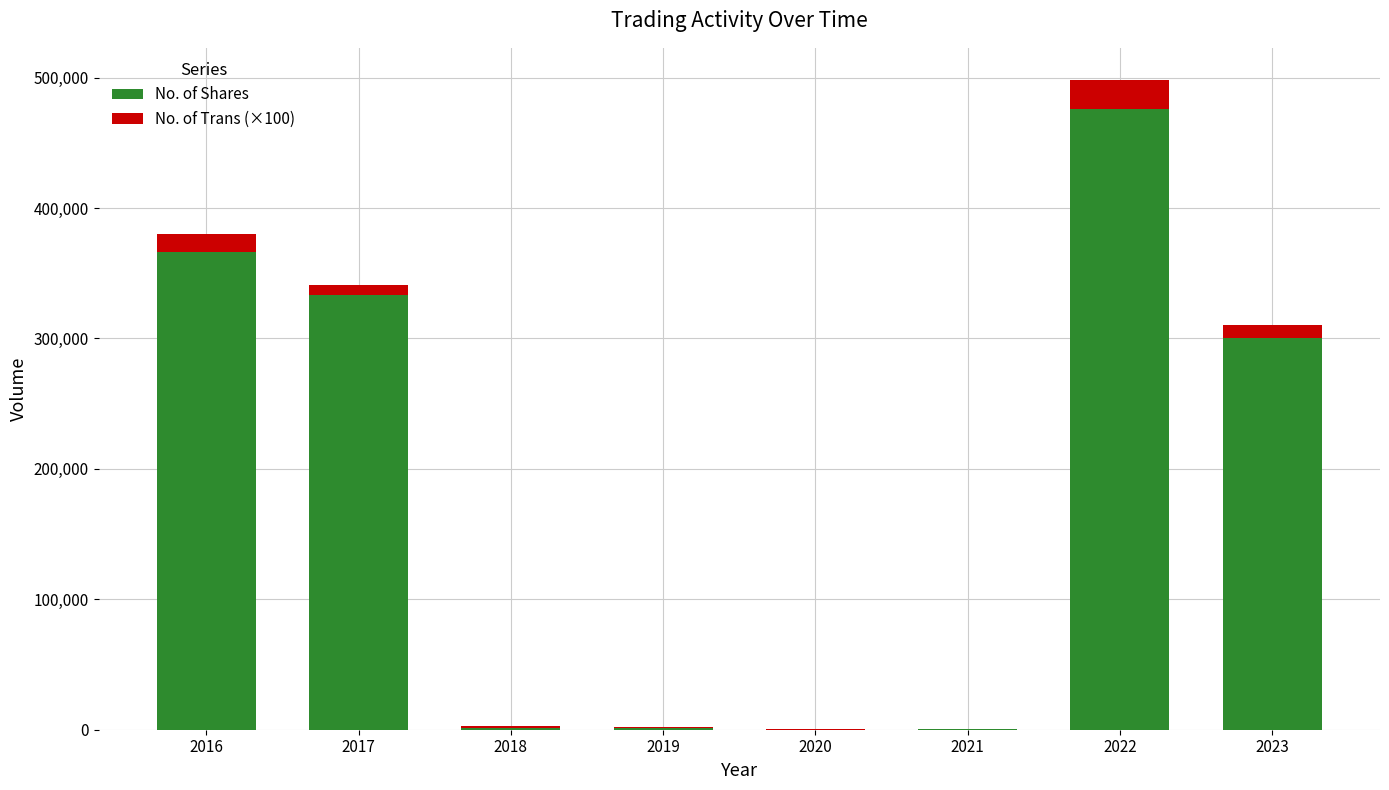

At which category is the sum across all series the highest?

2022